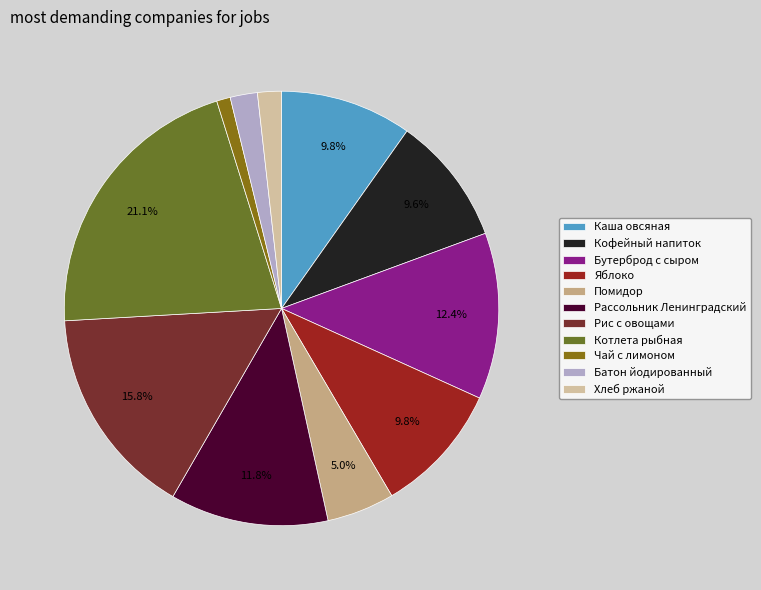

Which has a higher value, Хлеб ржаной or Яблоко?

Яблоко